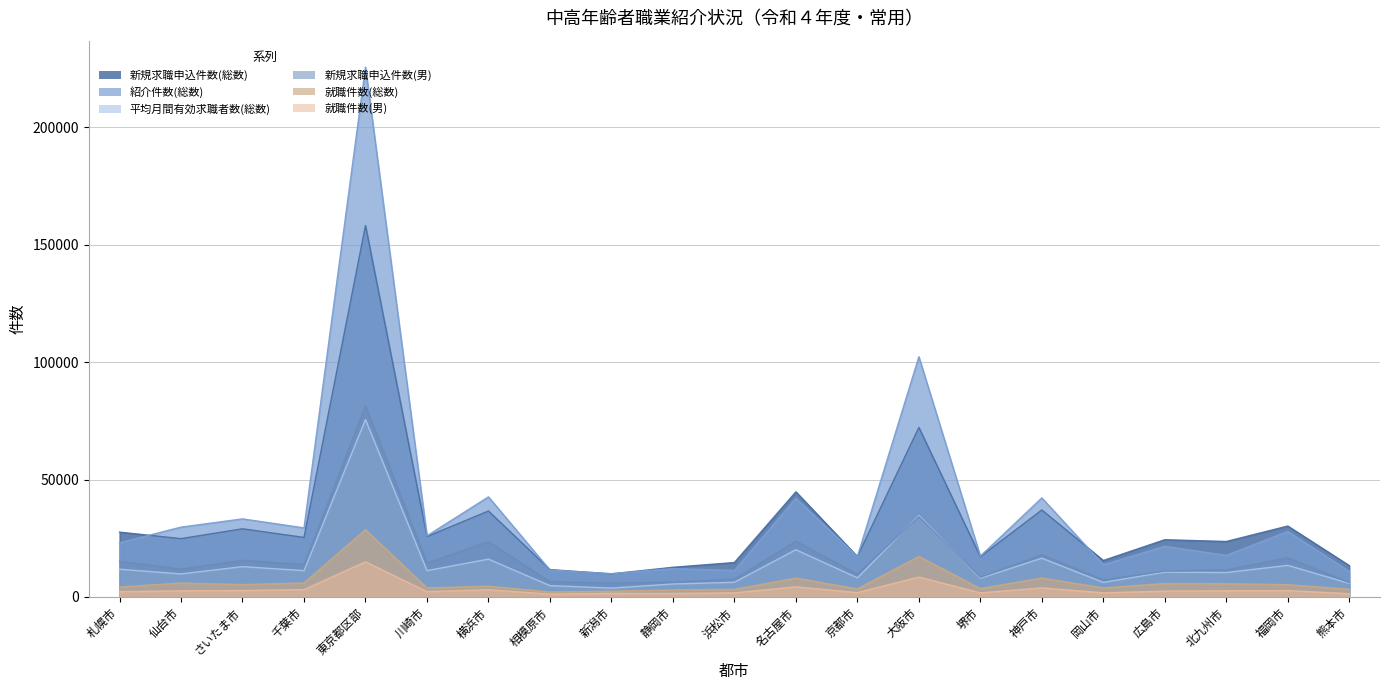

Reading left to right, transcribe all the data shown in this chart.

新規求職申込件数(総数): 27620	24854	29047	25365	158192	25739	36621	11669	9850	12648	14679	44788	17235	72216	17155	37057	15539	24392	23636	30221	13388
新規求職申込件数(男): 15192	11819	15660	13770	81358	14477	23576	6493	5949	6374	7639	23777	9726	34216	8406	18000	7297	11044	11540	16726	6164
平均月間有効求職者数(総数): 11832	9821	12926	11224	75572	11223	16127	4837	3795	5534	6259	20129	8154	34686	7991	16523	6220	10589	10406	13473	5797
紹介件数(総数): 23086	29762	33265	29429	225639	26052	42639	11471	9923	12093	11289	42046	17220	102315	17414	42204	13722	21581	17727	27910	10888
就職件数(総数): 4259	5931	5281	5962	28671	3860	4605	2151	2482	2985	3241	8049	3418	17251	3597	8073	3848	5739	5635	5249	3293
就職件数(男): 2267	2628	2749	3140	14987	2288	3082	1215	1515	1505	1773	4327	1865	8511	1759	3878	1792	2503	2633	2719	1407